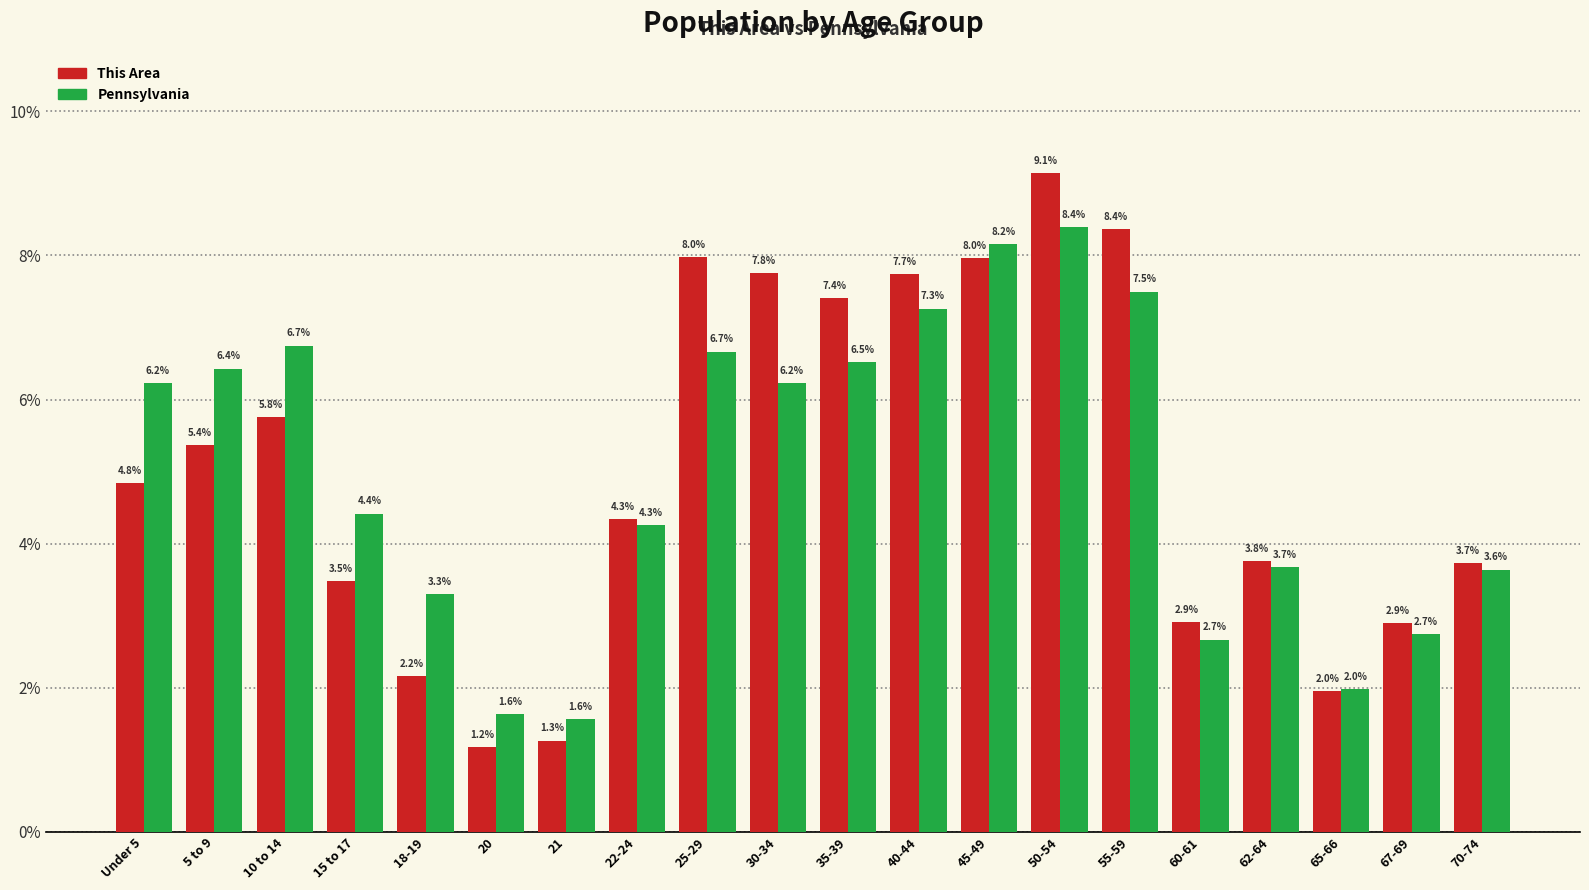

Reading right to left, what are all the values shown in this chart?

This Area: 70-74=3.7	67-69=2.9	65-66=2.0	62-64=3.8	60-61=2.9	55-59=8.4	50-54=9.1	45-49=8.0	40-44=7.7	35-39=7.4	30-34=7.8	25-29=8.0	22-24=4.3	21=1.3	20=1.2	18-19=2.2	15 to 17=3.5	10 to 14=5.8	5 to 9=5.4	Under 5=4.8
Pennsylvania: 70-74=3.6	67-69=2.7	65-66=2.0	62-64=3.7	60-61=2.7	55-59=7.5	50-54=8.4	45-49=8.2	40-44=7.3	35-39=6.5	30-34=6.2	25-29=6.7	22-24=4.3	21=1.6	20=1.6	18-19=3.3	15 to 17=4.4	10 to 14=6.7	5 to 9=6.4	Under 5=6.2